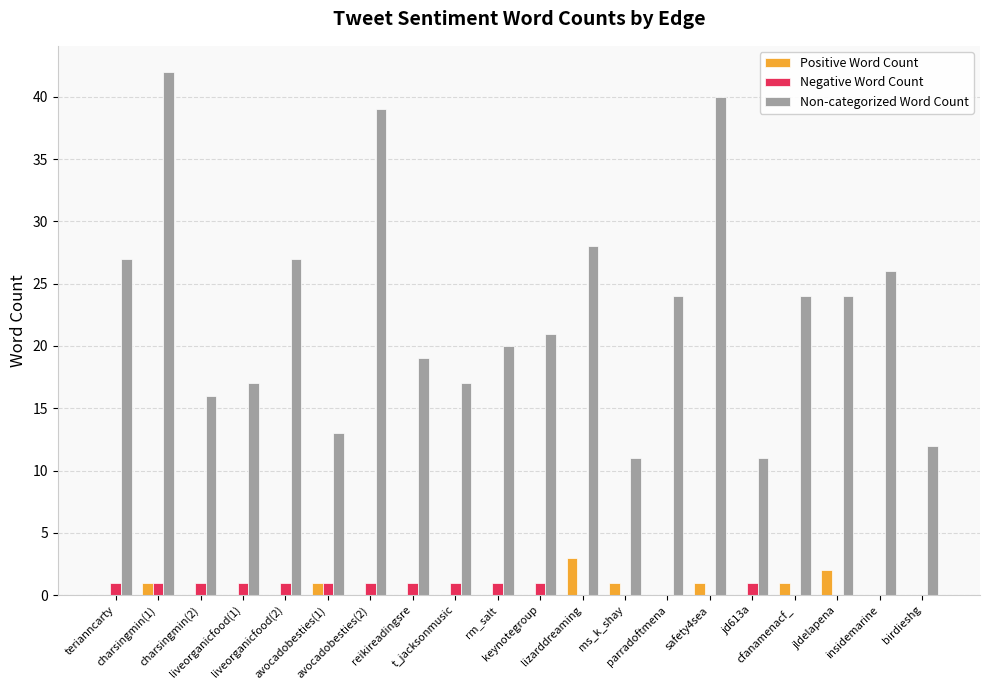

What is the sum of all Non-categorized Word Count values?

458